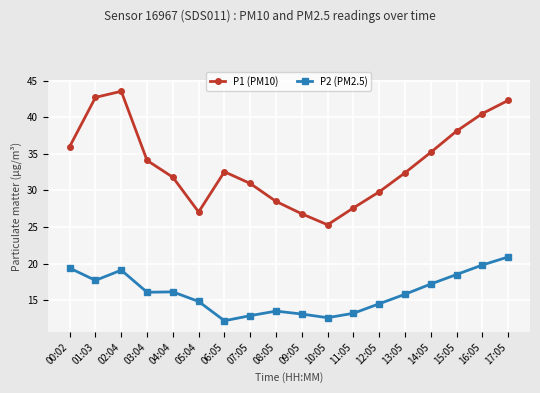

What are all the series names shown in the legend?

P1 (PM10), P2 (PM2.5)